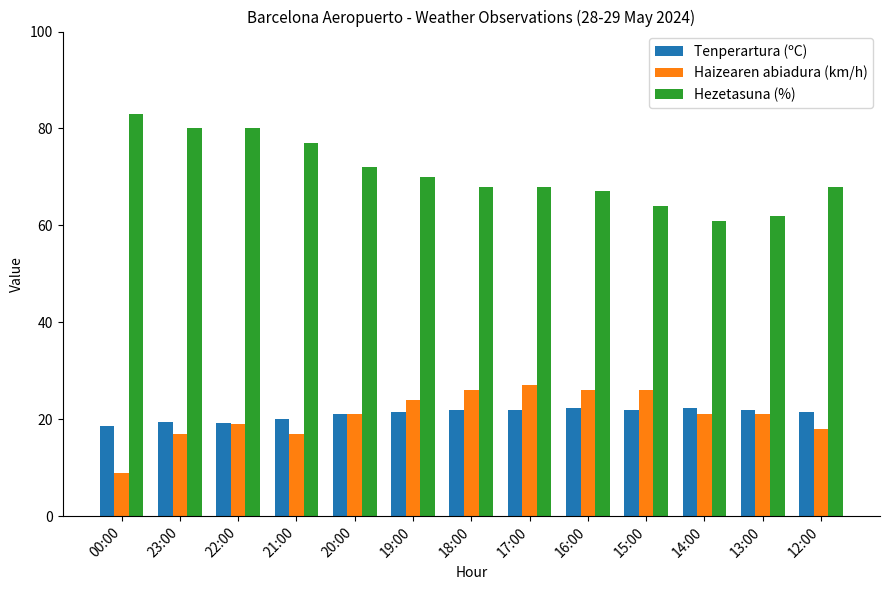

What is the approximate value of Tenperartura (ºC) at 23:00?

19.4